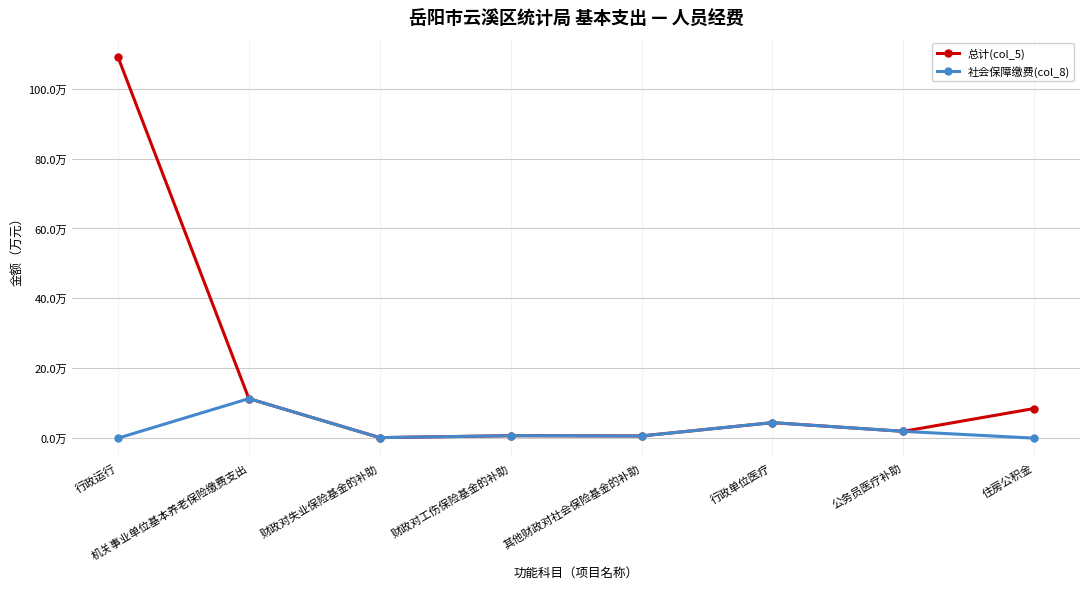

What is the difference between the maximum and minimum values in the 总计(col_5) series?

108.9